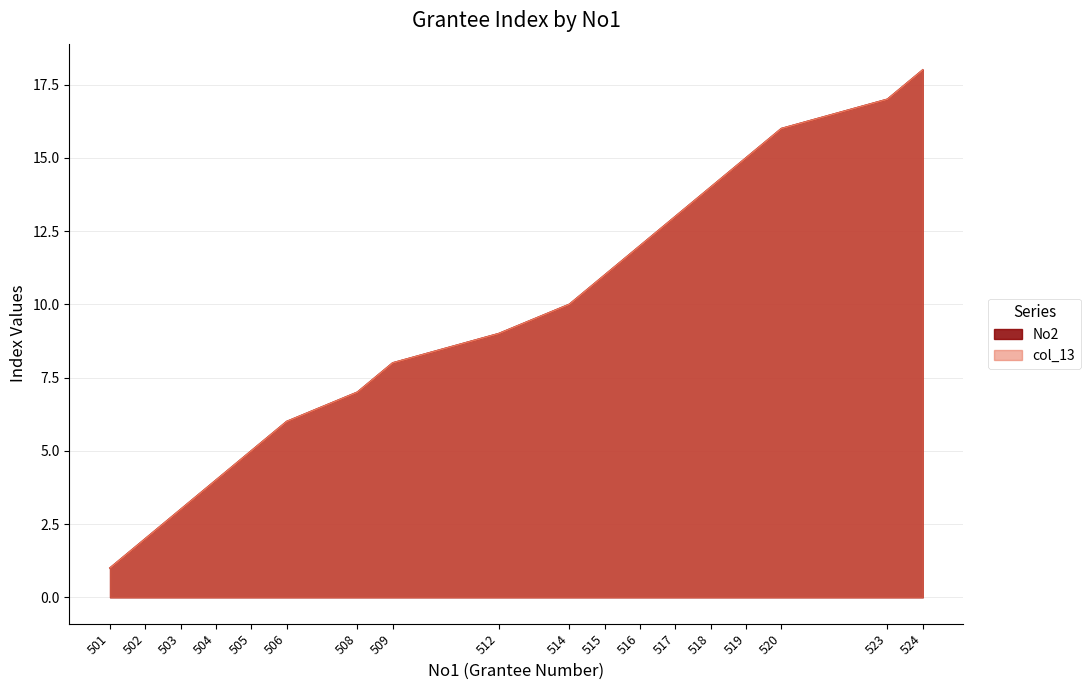

What are all the series names shown in the legend?

No2, col_13